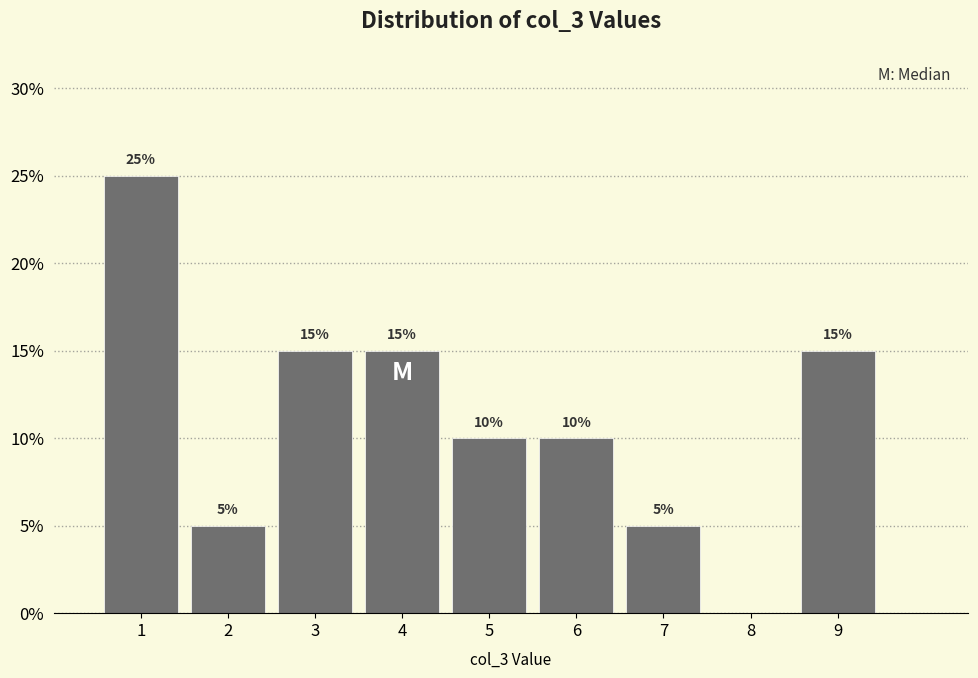

Over which range of the x-axis is the bar tallest?

0.5 to 1.5